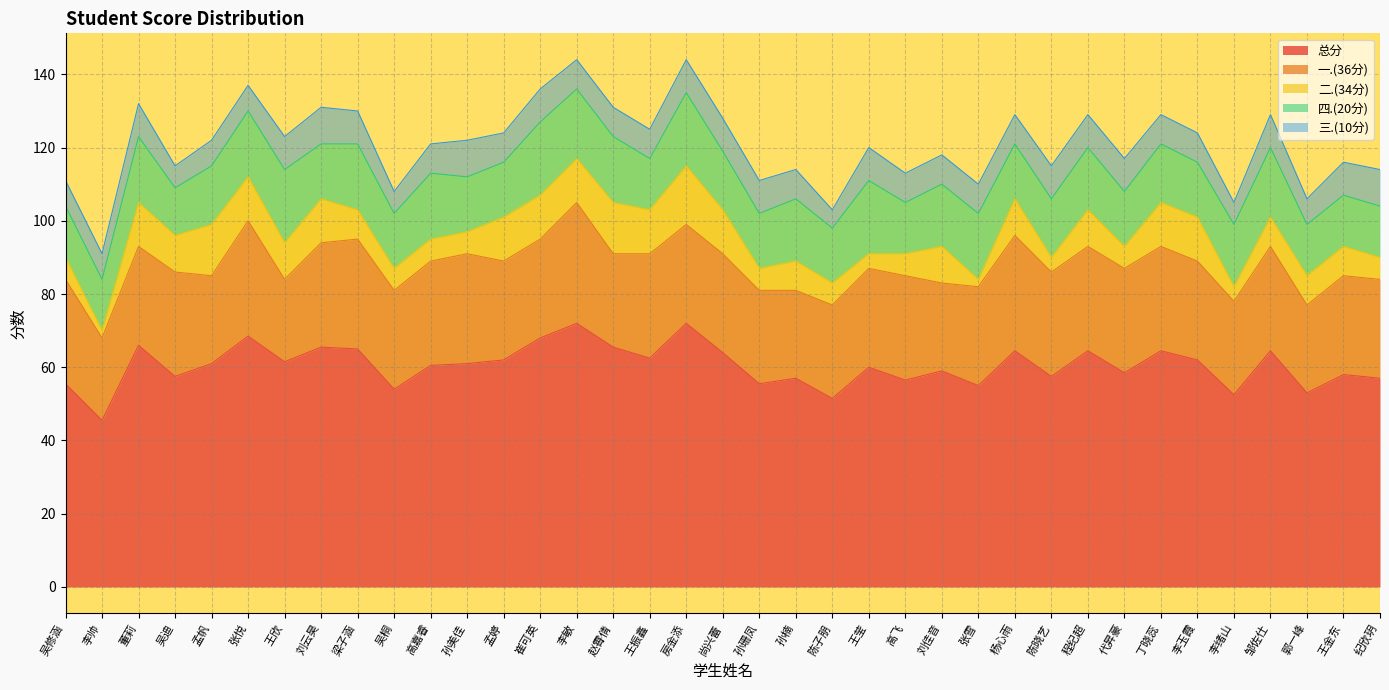

What is the difference between the highest and lowest values at 吴修涵?

49.5